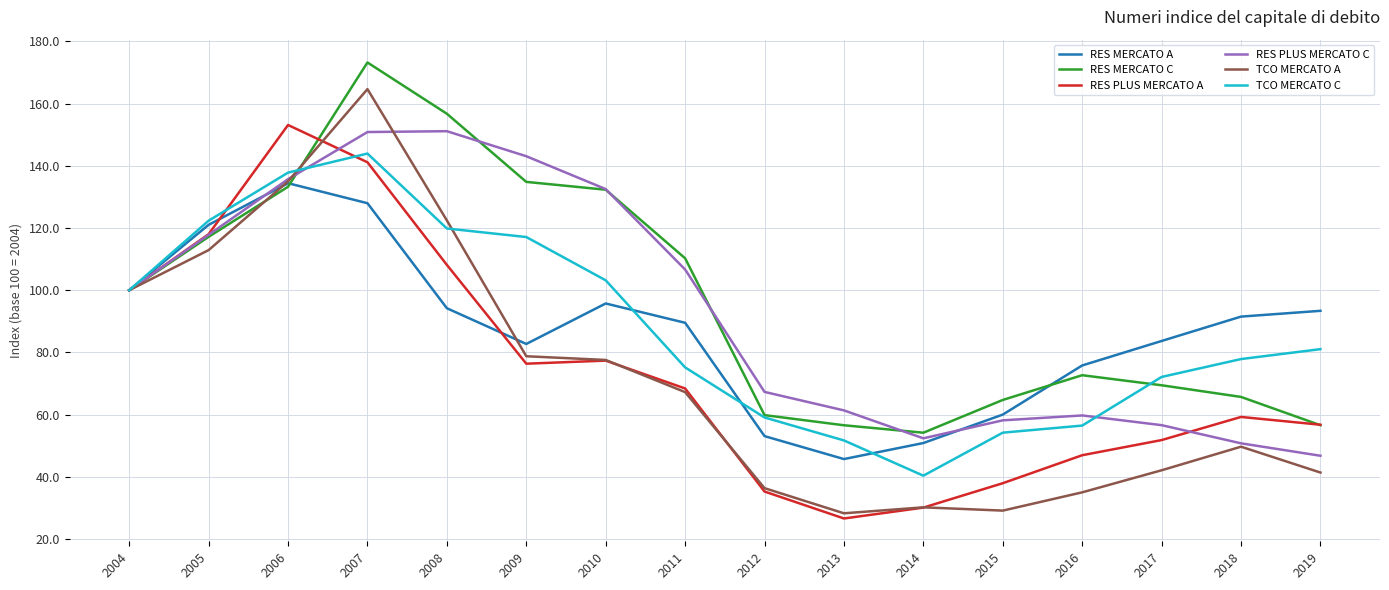

What is the approximate value of RES MERCATO A at 2008?

94.2